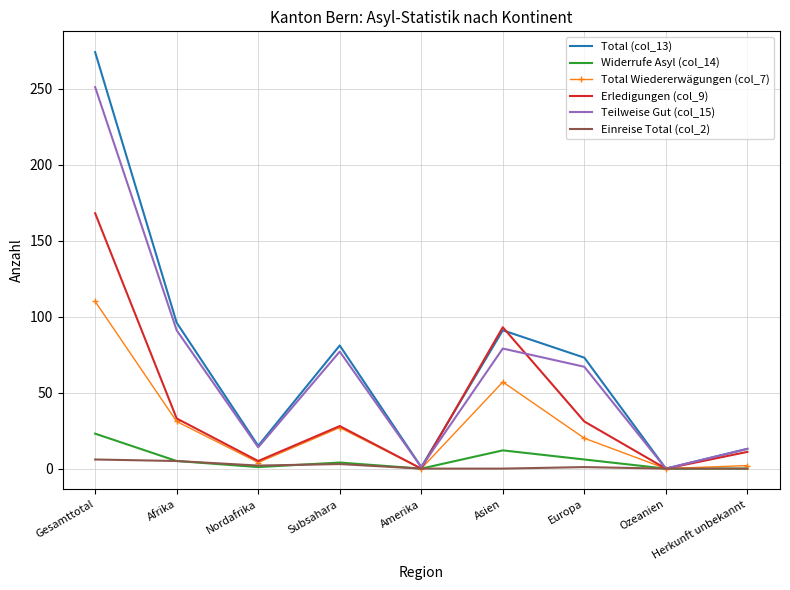

Rank the series by their maximum value, from lowest to highest.

Einreise Total (col_2), Widerrufe Asyl (col_14), Total Wiedererwägungen (col_7), Erledigungen (col_9), Teilweise Gut (col_15), Total (col_13)